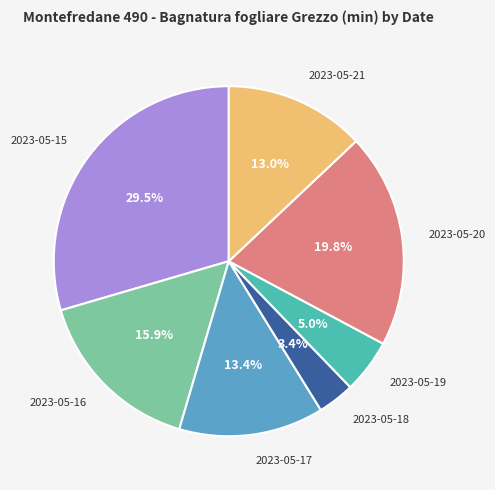

Does any single category account for the majority?

No